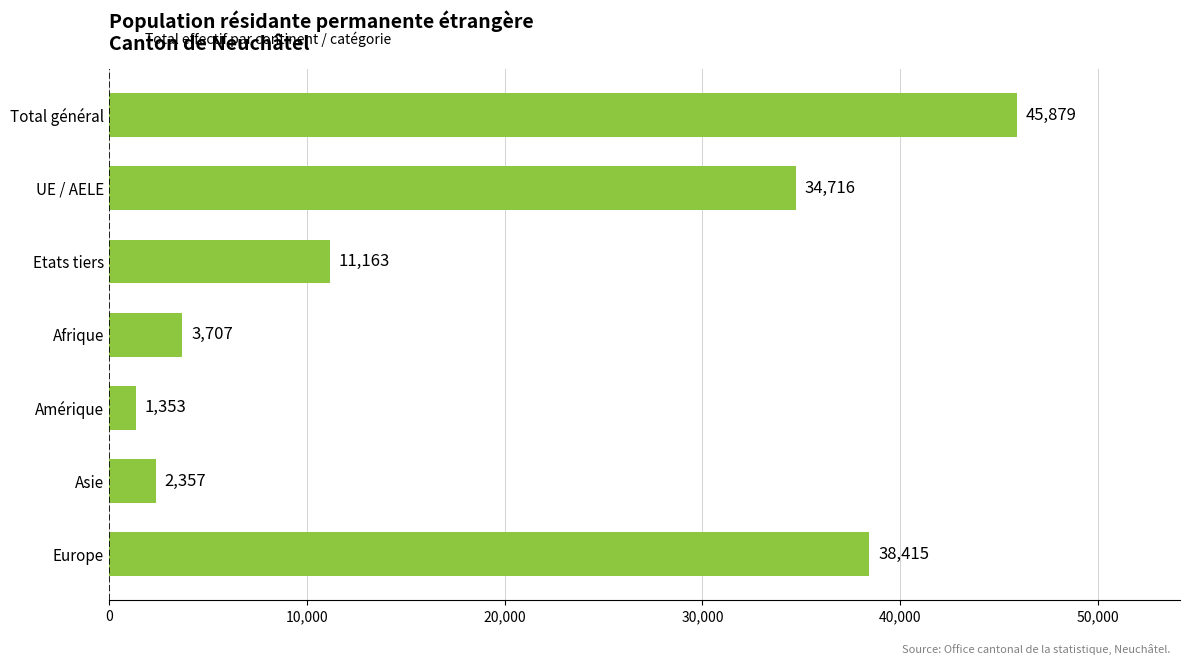

At which category does the chart reach its minimum across all series?

Amérique